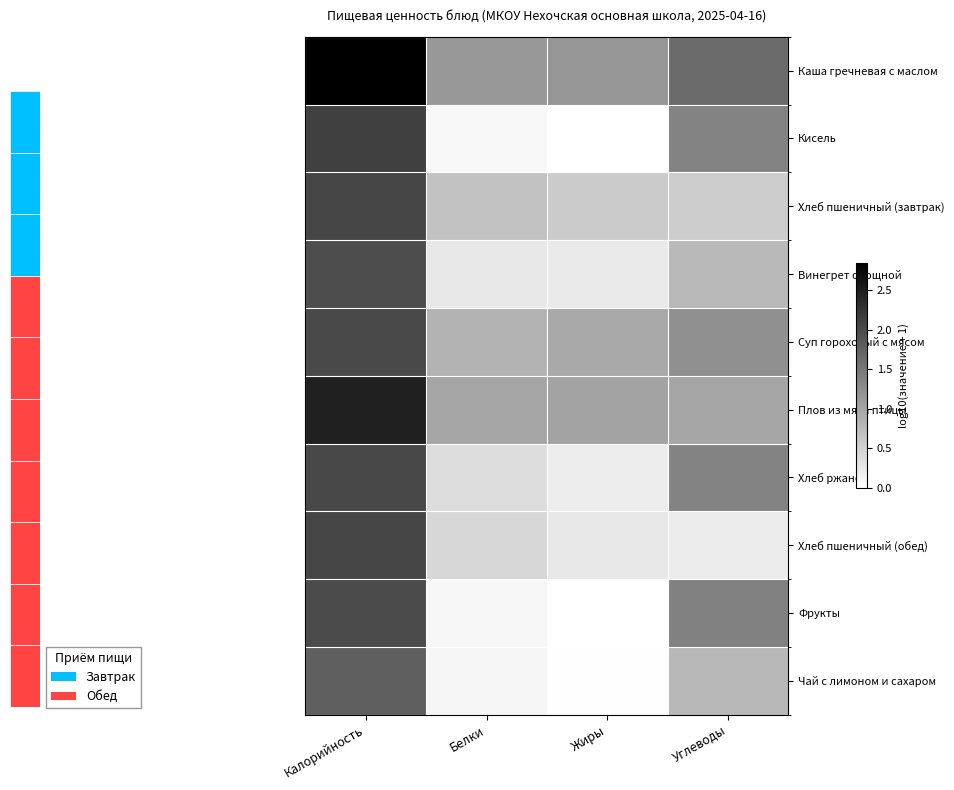

Between Калорийность and Углеводы, which is larger?

Калорийность